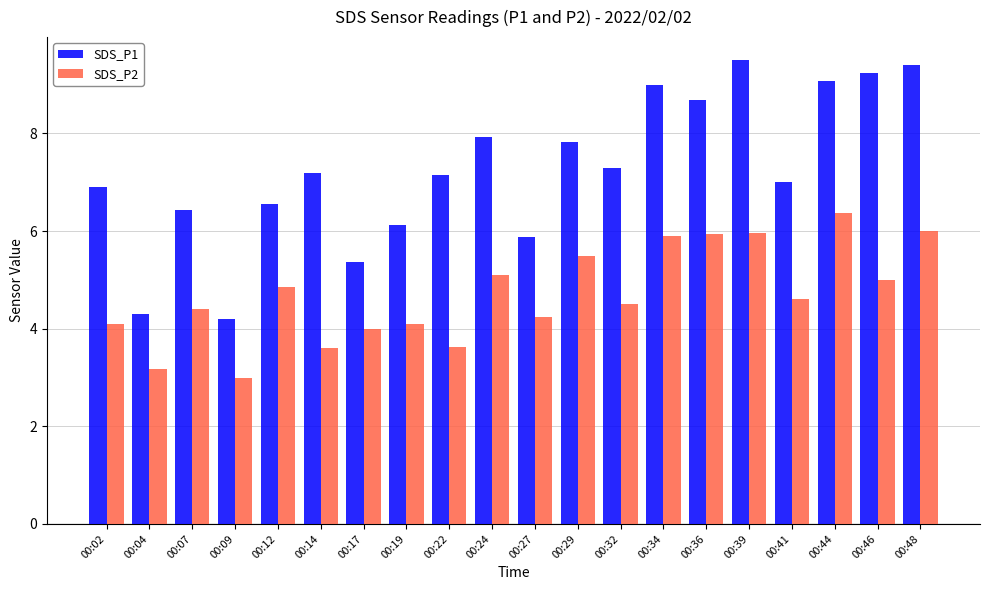

How many distinct data groups are displayed?

2